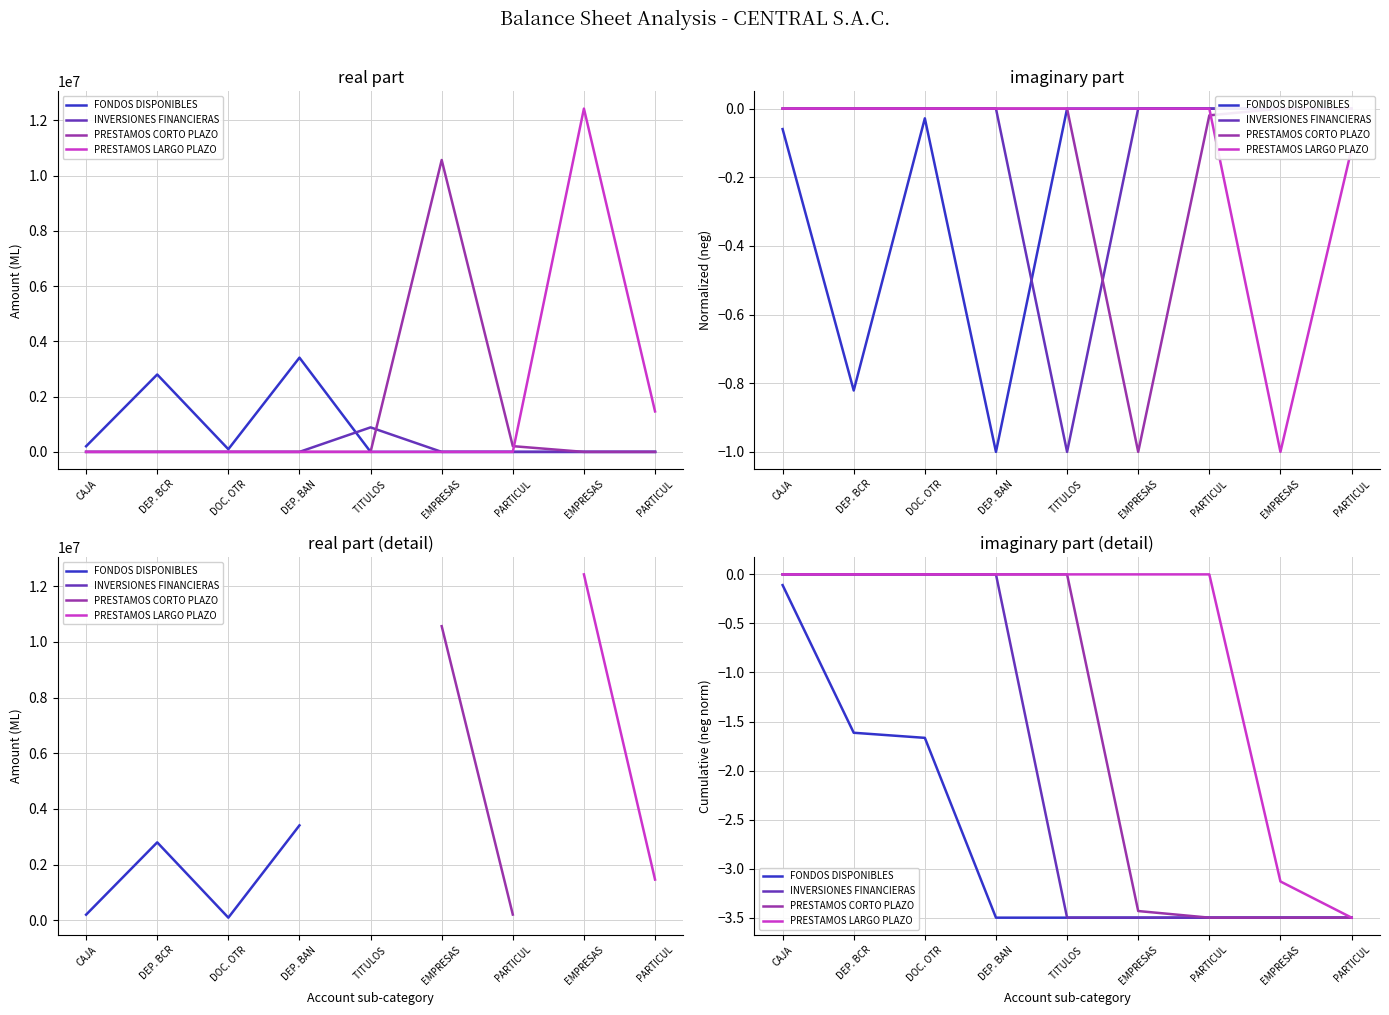

What is the label of the 6th point from the left?

EMPRESAS